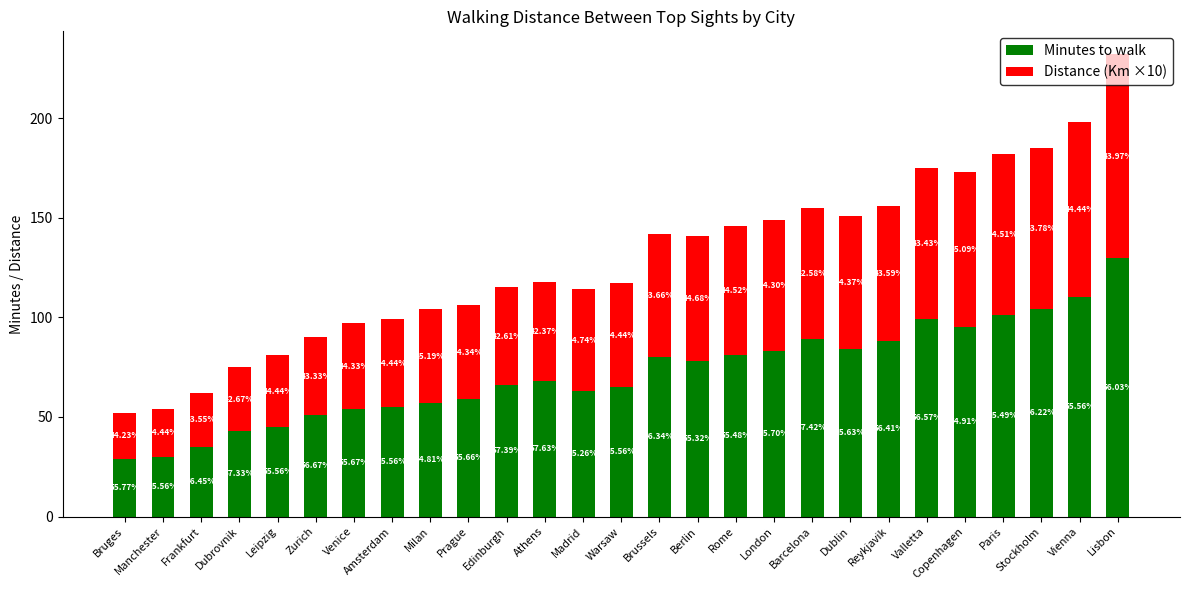

What are all the series names shown in the legend?

Minutes to walk, Distance (Km ×10)